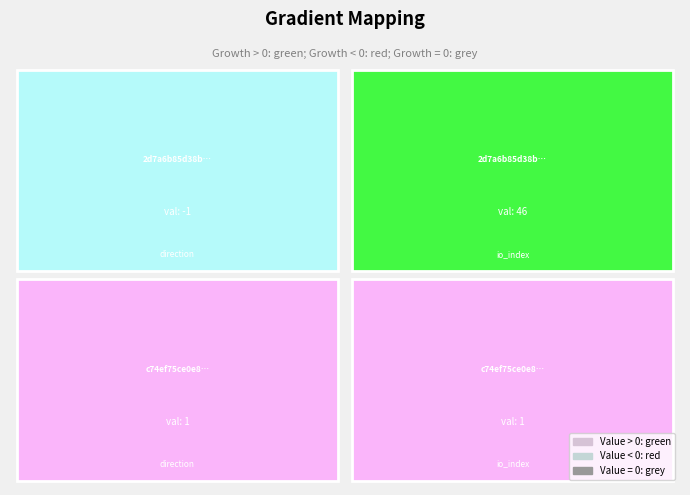

What is the average value of the c74ef75ce0e8fcca82317bfb8fd52323432a4ff series?

1